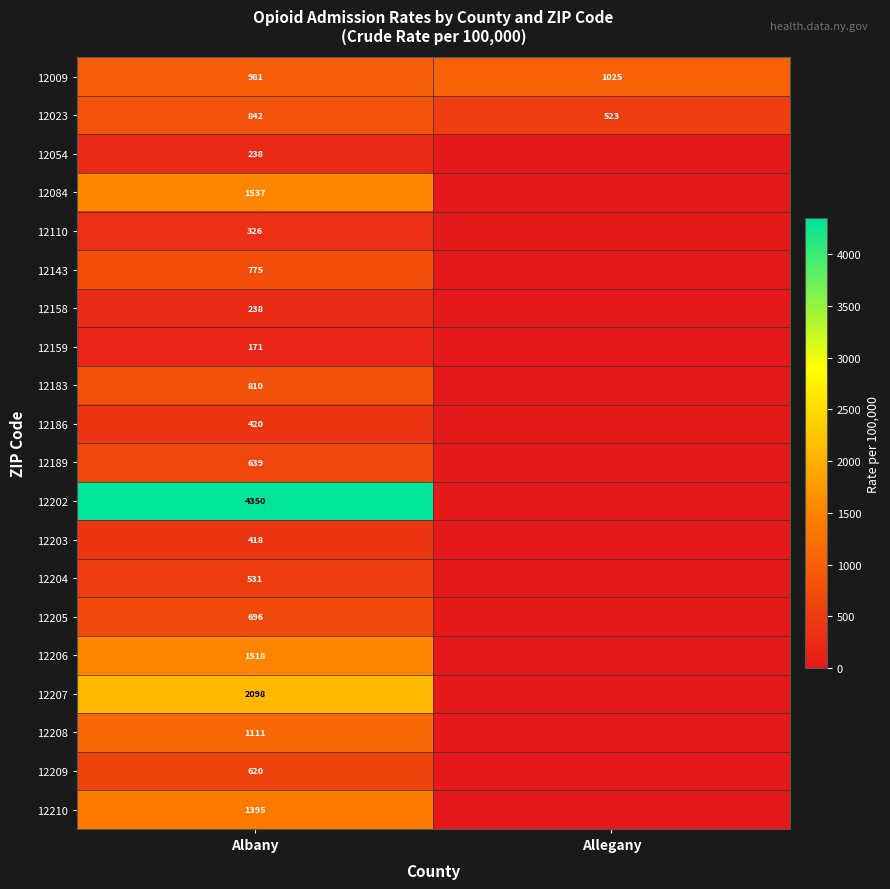

Which label corresponds to the largest value in the chart?

Albany